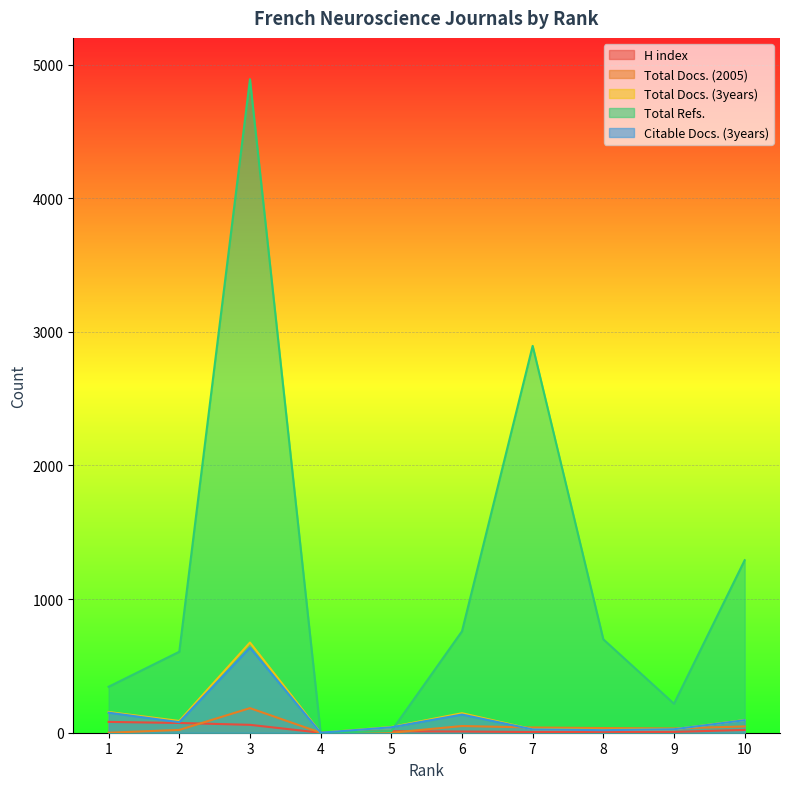

At which category is the sum across all series the highest?

3